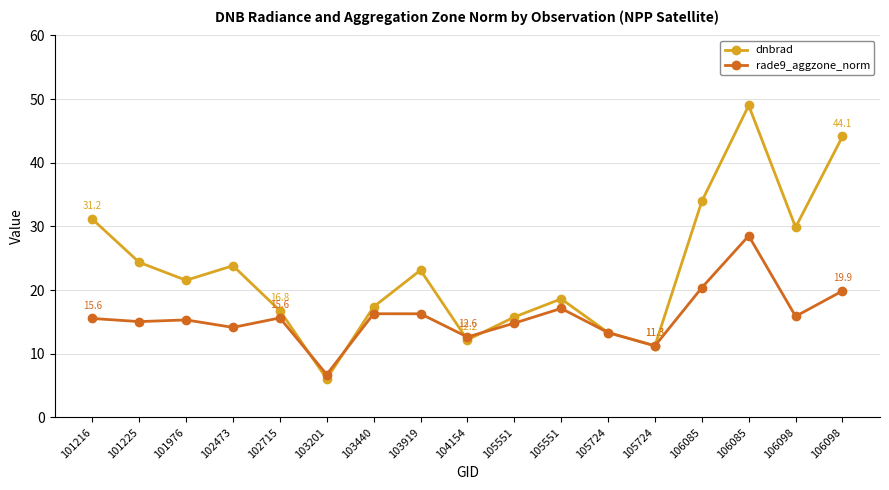

Which has a higher value, 102473 or 106085?

106085